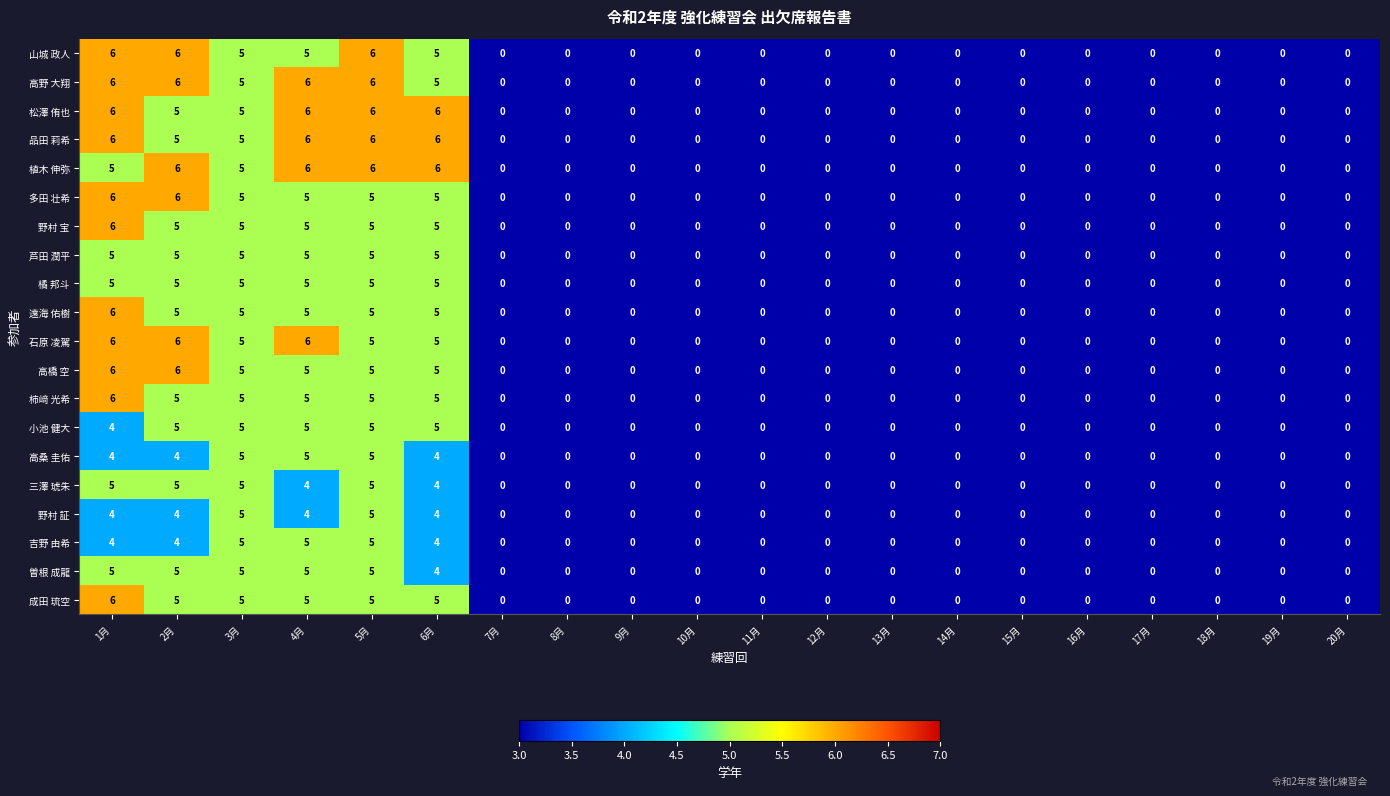

What is the maximum value for 石原 凌駕?

6